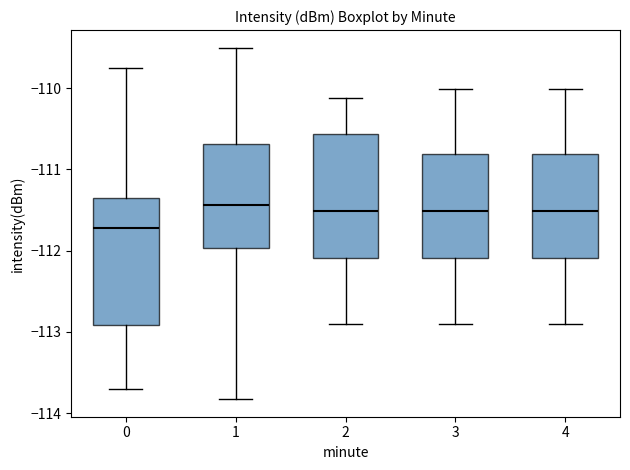

Where does the upper whisker of the box at x = 3 end on the y-axis? The values are not printed on the chart, so give them approximately, as read against the axis.

-110.0